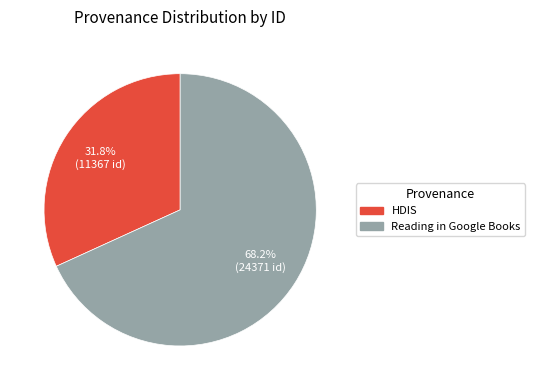

How much of the chart is everything except Reading in Google Books?

31.8%